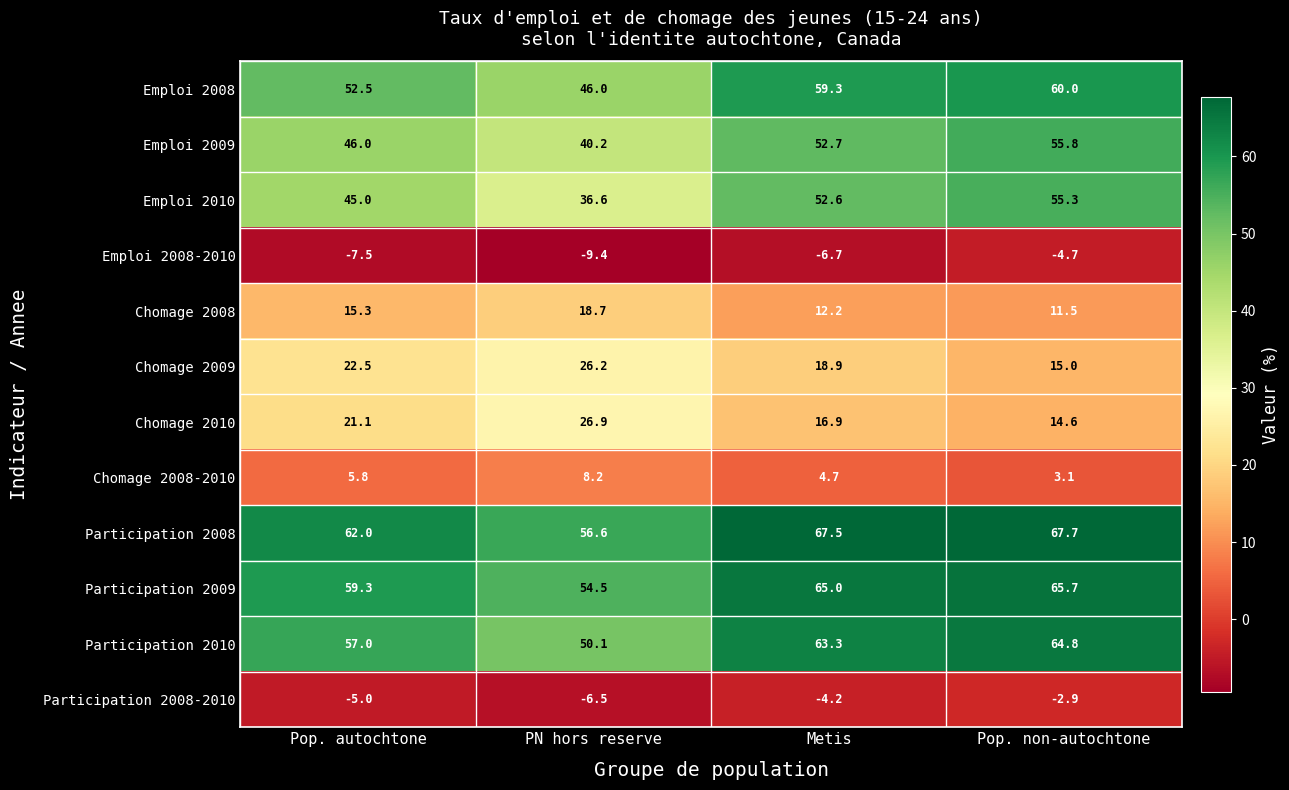

List the labels in order of Chomage 2008-2010 value, smallest first.

Pop. non-autochtone, Metis, Pop. autochtone, PN hors reserve